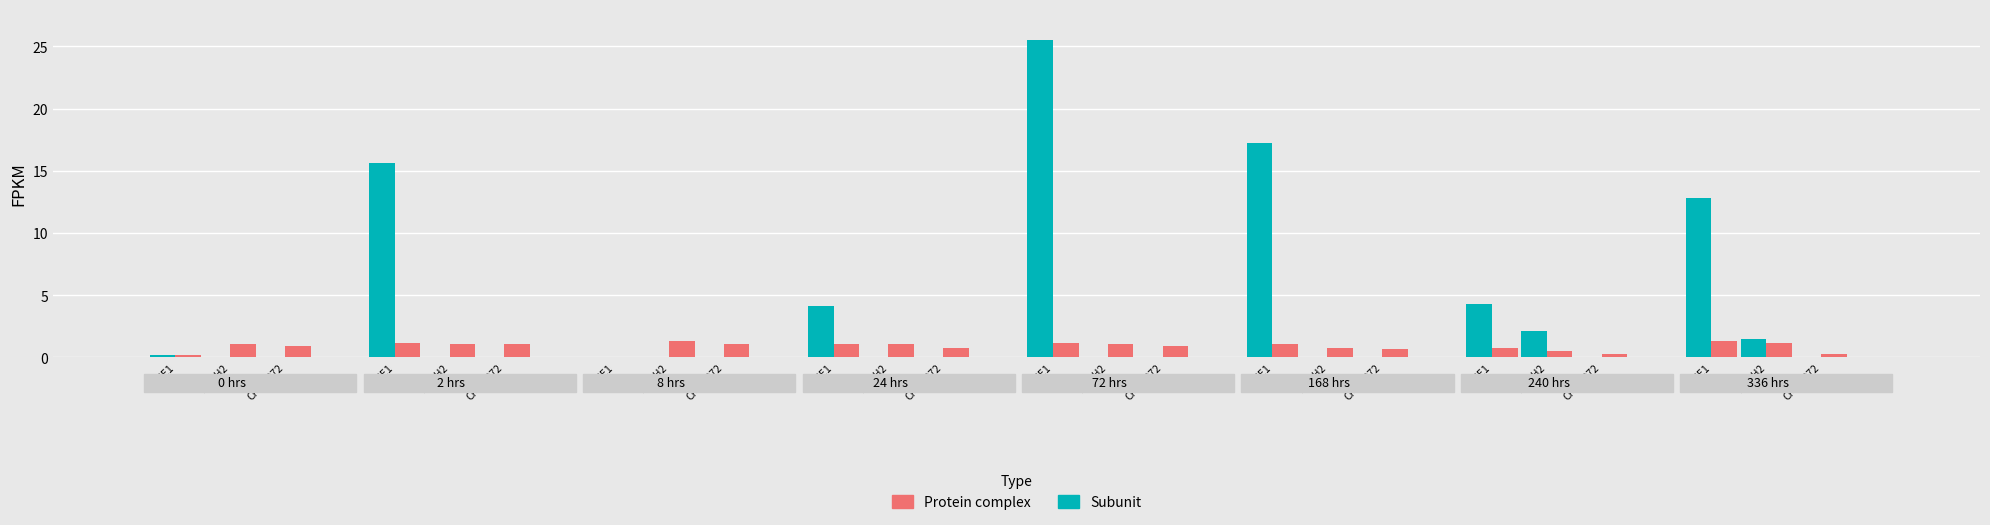

Reading right to left, what are all the values shown in this chart?

Subunit: 7=12.8	6=4.3	5=17.2	4=25.5	3=4.1	2=0.0	1=15.6	0=0.2
Protein complex: 7=1.3	6=0.8	5=1.1	4=1.2	3=1.1	2=1.3	1=1.2	0=1.1